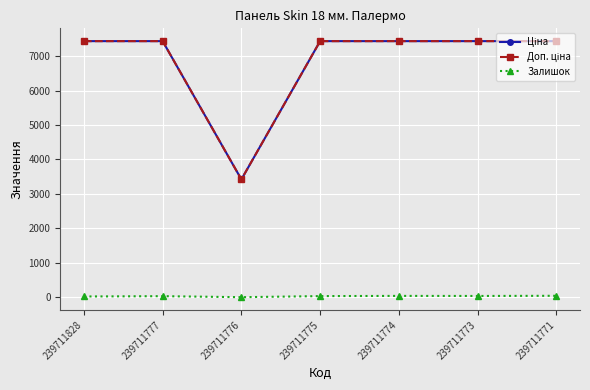

What is the maximum value shown in the chart?

7436.2